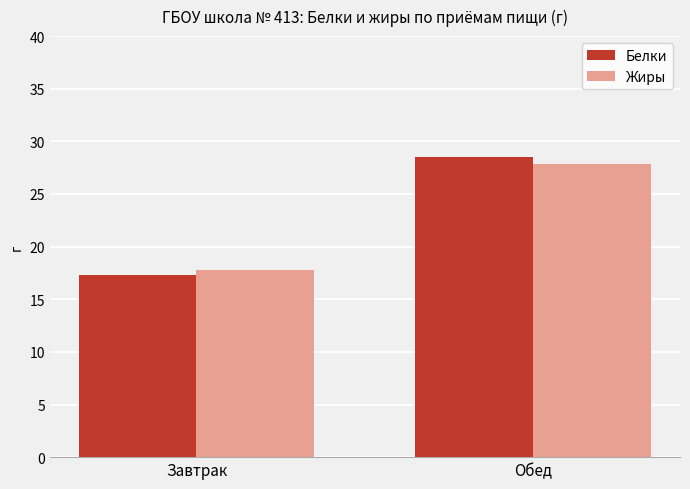

Does the chart contain any negative values?

No